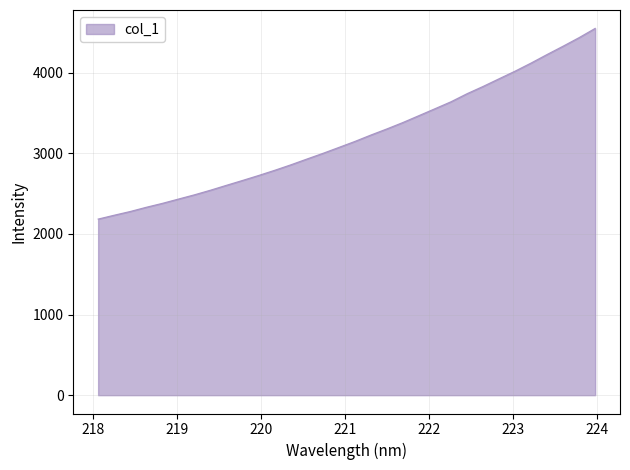

What is the difference between the maximum and minimum values?

2365.5